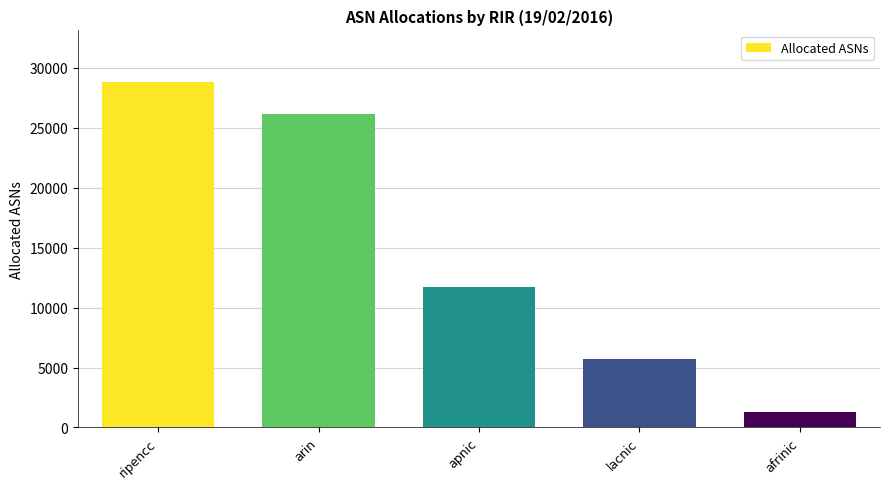

What is the value of the 1st bar from the left?

28808